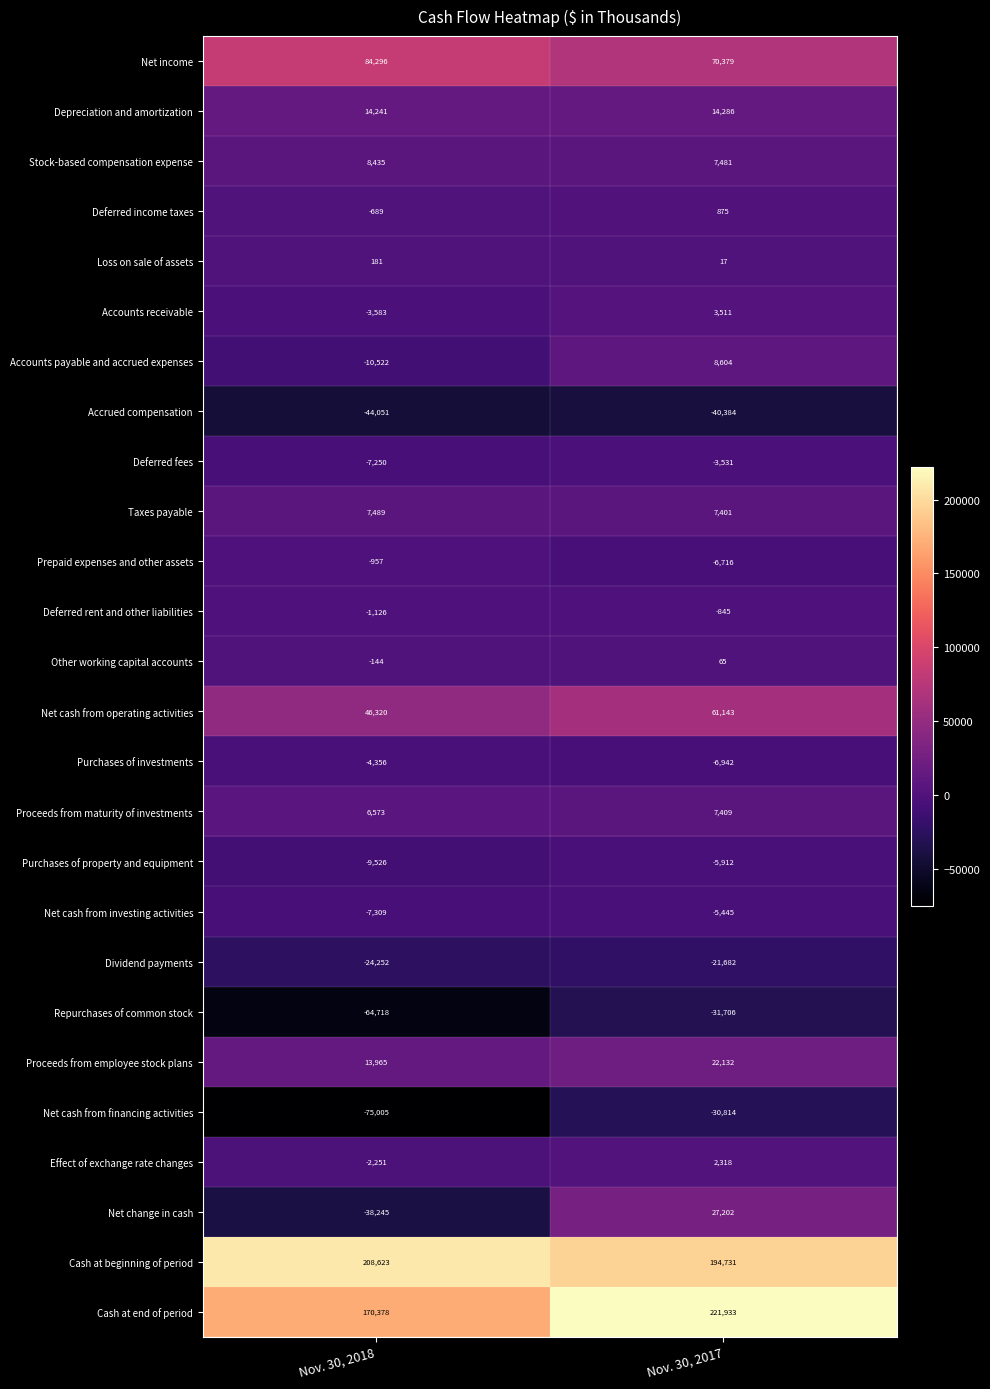

Is it true that Net cash from financing activities equals -30814 at Nov. 30, 2017?

True